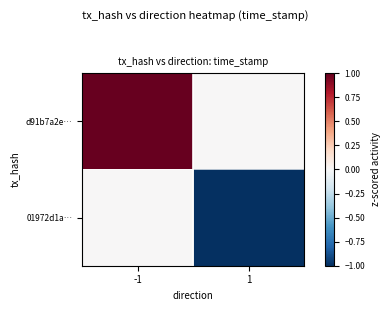

Which series changed the most between -1 and 1?

d91b7a2e…